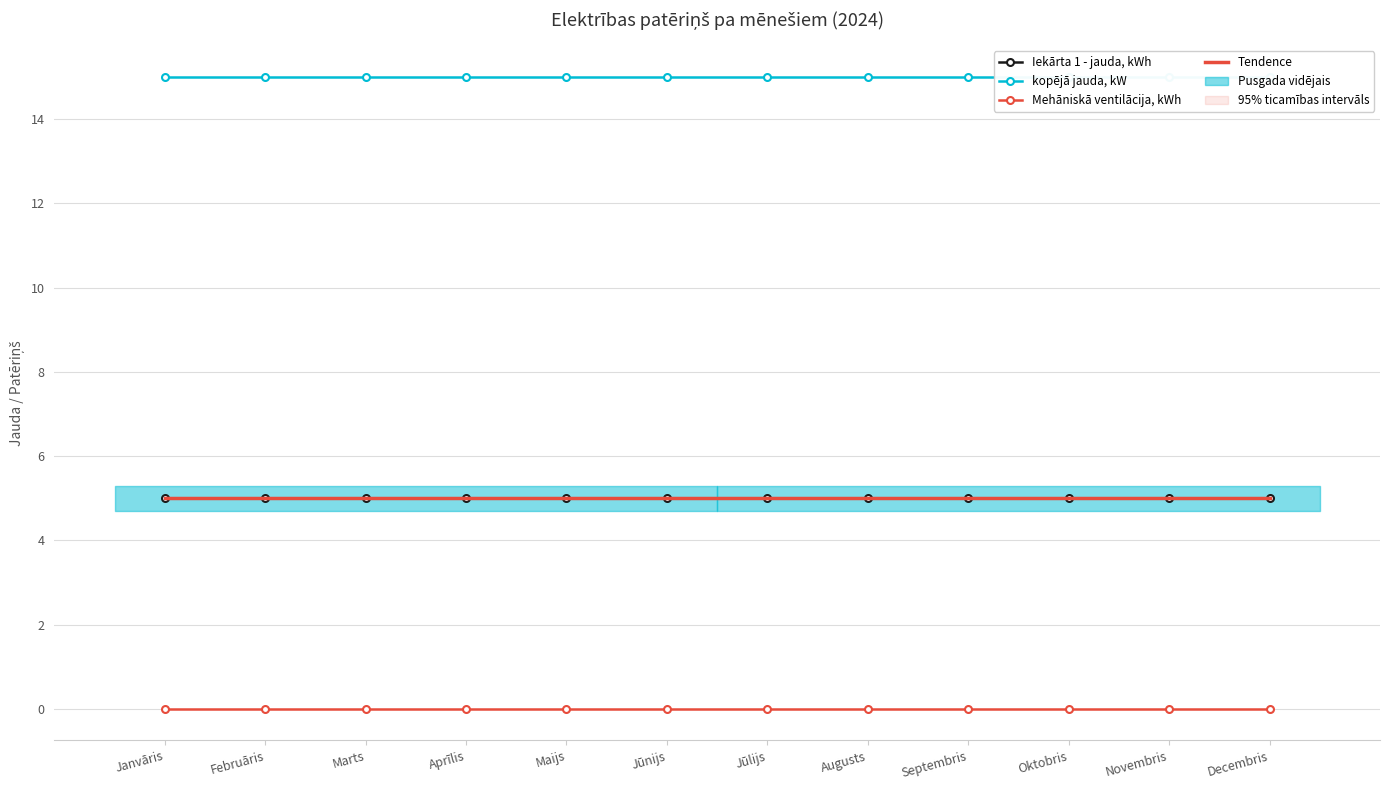

At which category does the chart reach its peak across all series?

Janvāris